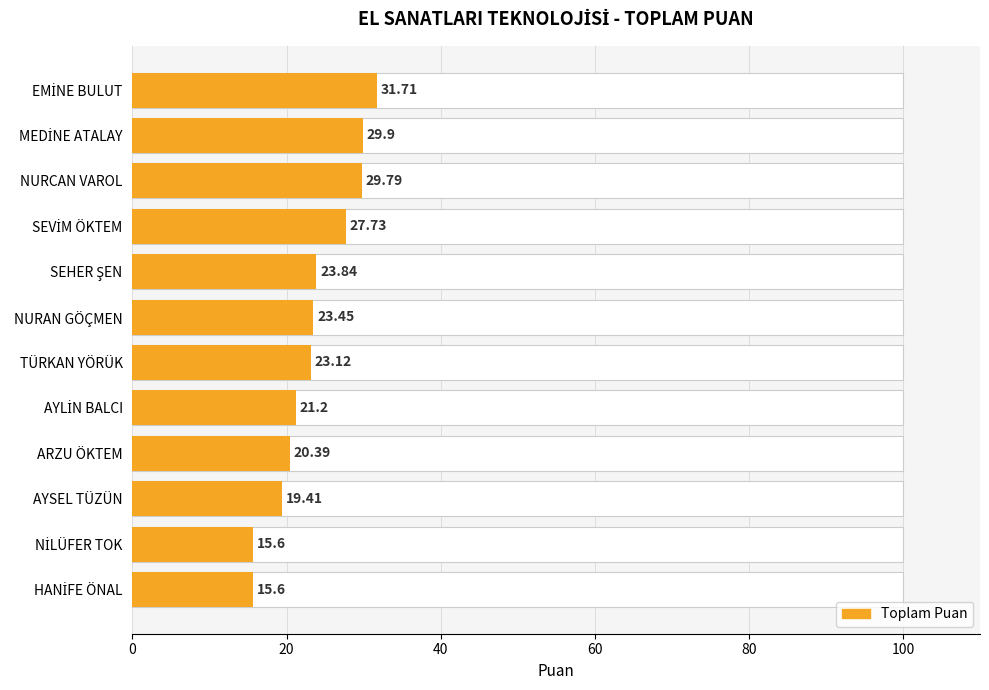

Are the bars grouped side by side (vs. stacked)?

Yes